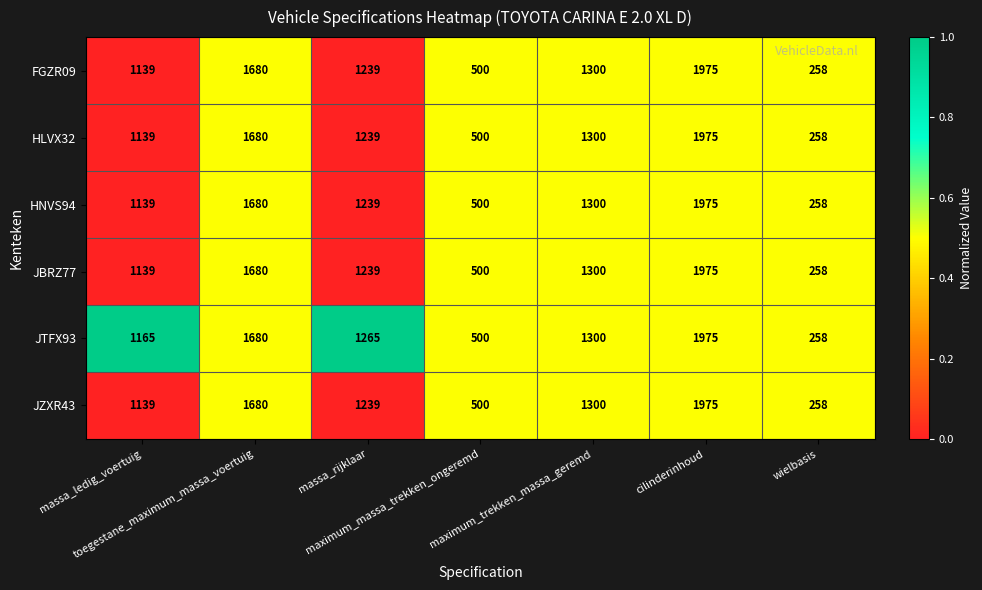

What is the sum of all JTFX93 values?

8143